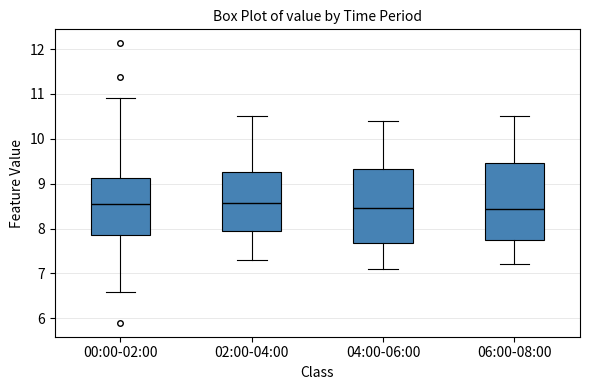

Reading left to right, read every box against the y-axis: the position of its median line, the range the box covers, and the ends of its whiskers. The values are not printed on the chart, so give them approximately, as read against the axis.

00:00-02:00: median 8.5, box 7.9 to 9.1, whiskers 6.6 to 10.9
02:00-04:00: median 8.6, box 7.9 to 9.3, whiskers 7.3 to 10.5
04:00-06:00: median 8.5, box 7.7 to 9.3, whiskers 7.1 to 10.4
06:00-08:00: median 8.4, box 7.7 to 9.5, whiskers 7.2 to 10.5